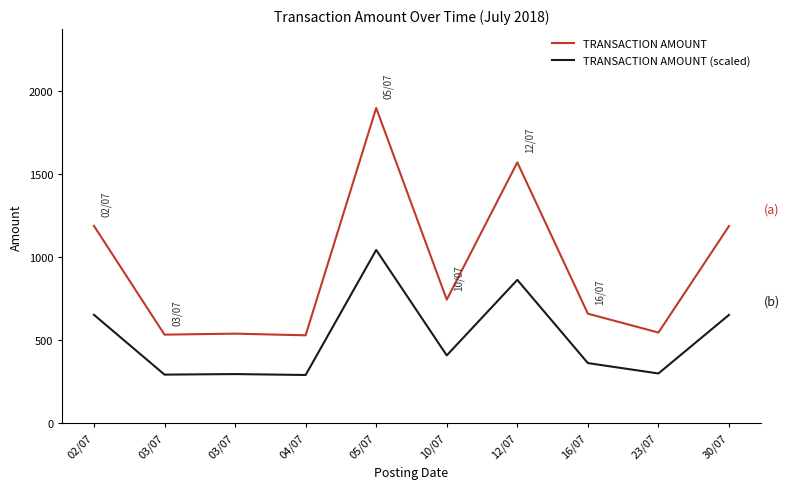

How many lines are shown in the chart?

2